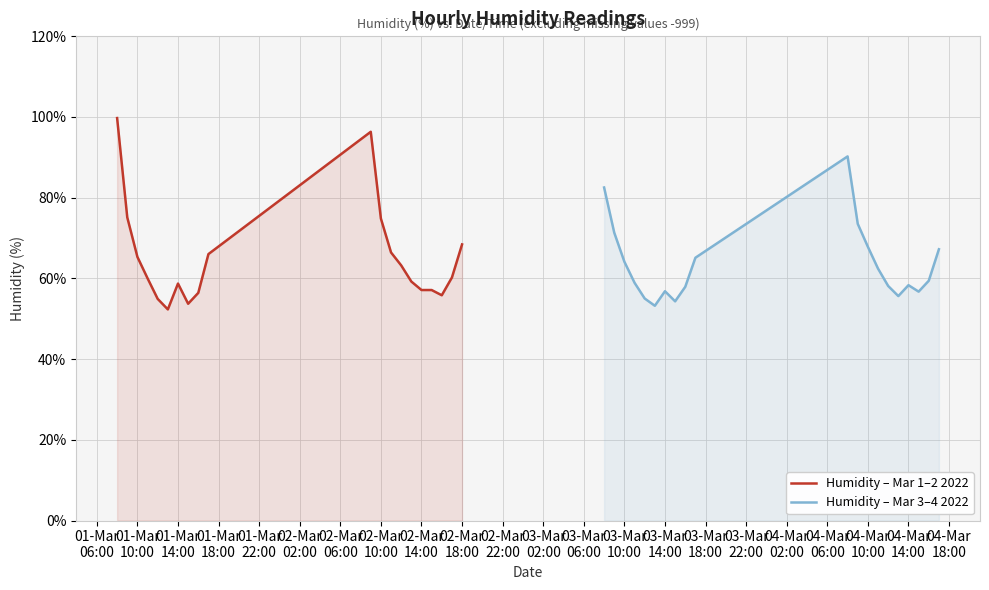

In Humidity – Mar 1–2 2022, how many points are higher than both neighbors (excluding endpoints)?

2